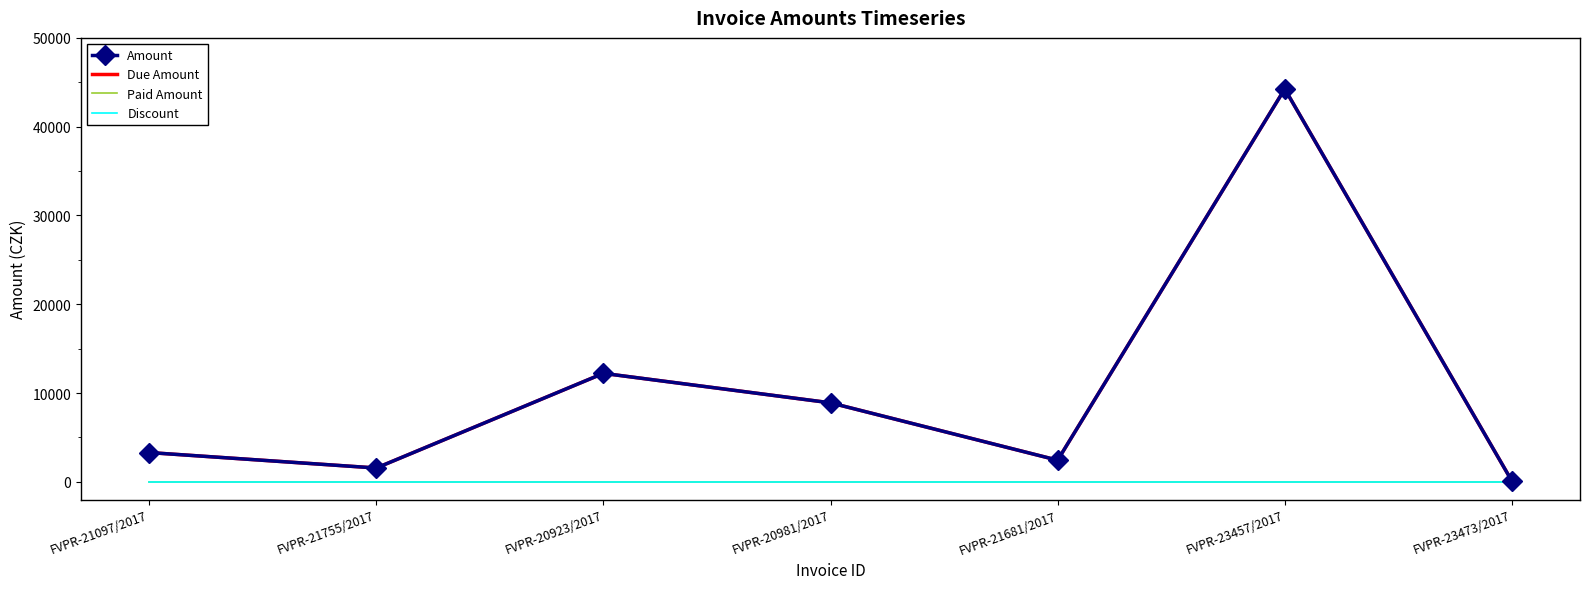

Between FVPR-21681/2017 and FVPR-20923/2017, which is larger?

FVPR-20923/2017